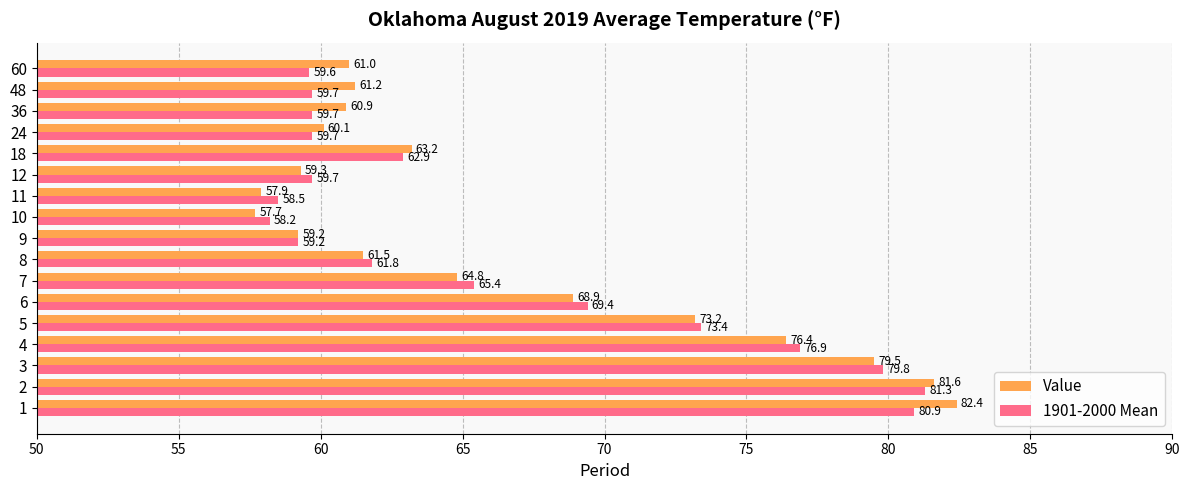

What is the highest value of the 1901-2000 Mean series?

81.3